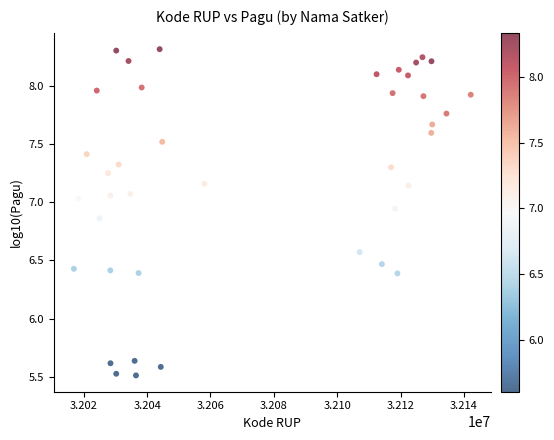

What is the range of Y values (max minus min)?

2.8